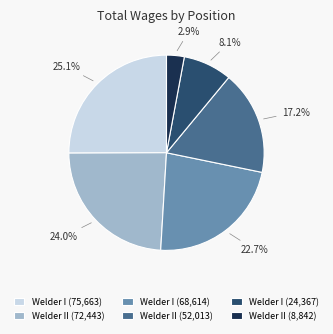

What is the smallest slice in the pie chart?

Welder II (8,842)